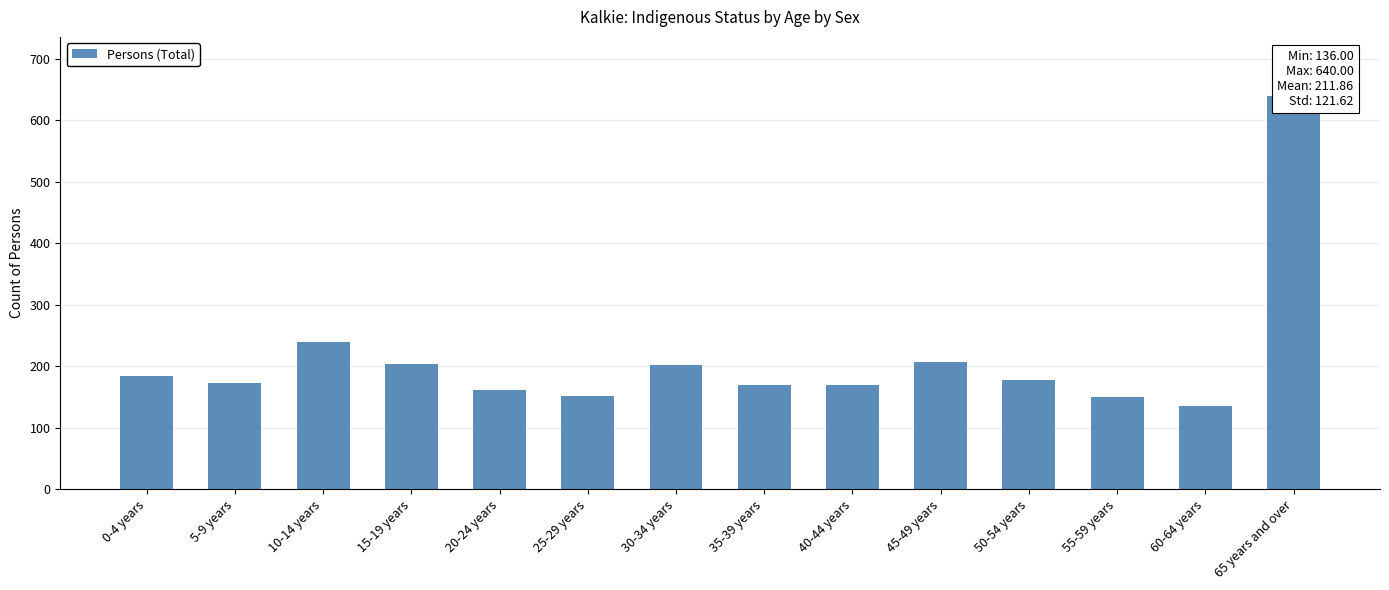

Does the chart contain stacked bars?

No